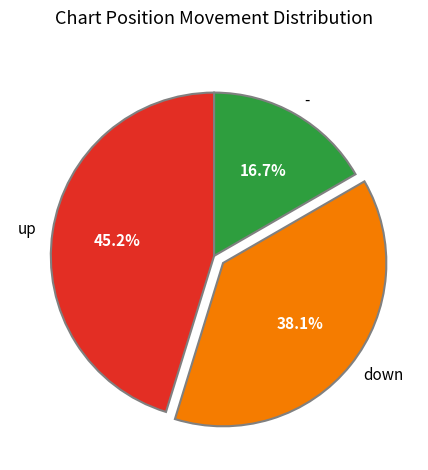

The up slice represents 32% of the pie. True or false?

False